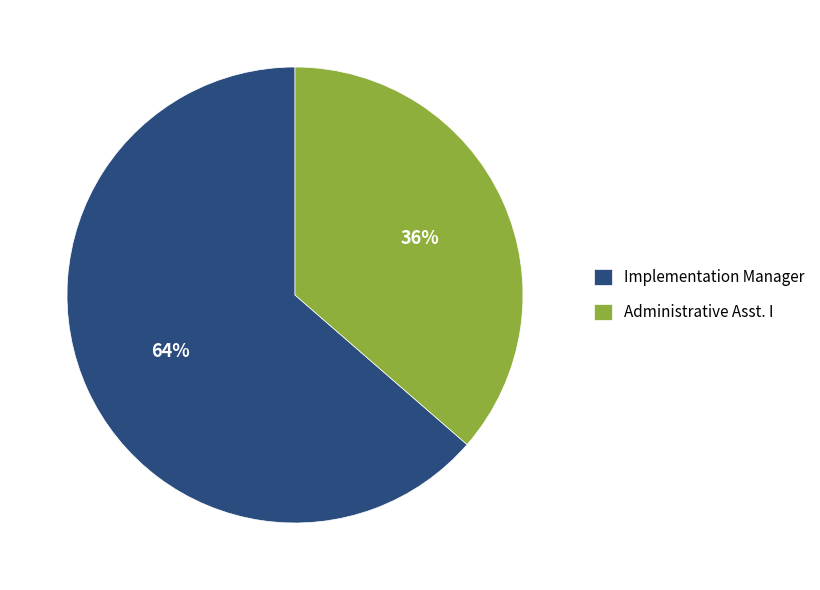

Rank the categories by value from lowest to highest.

Administrative Asst. I, Implementation Manager